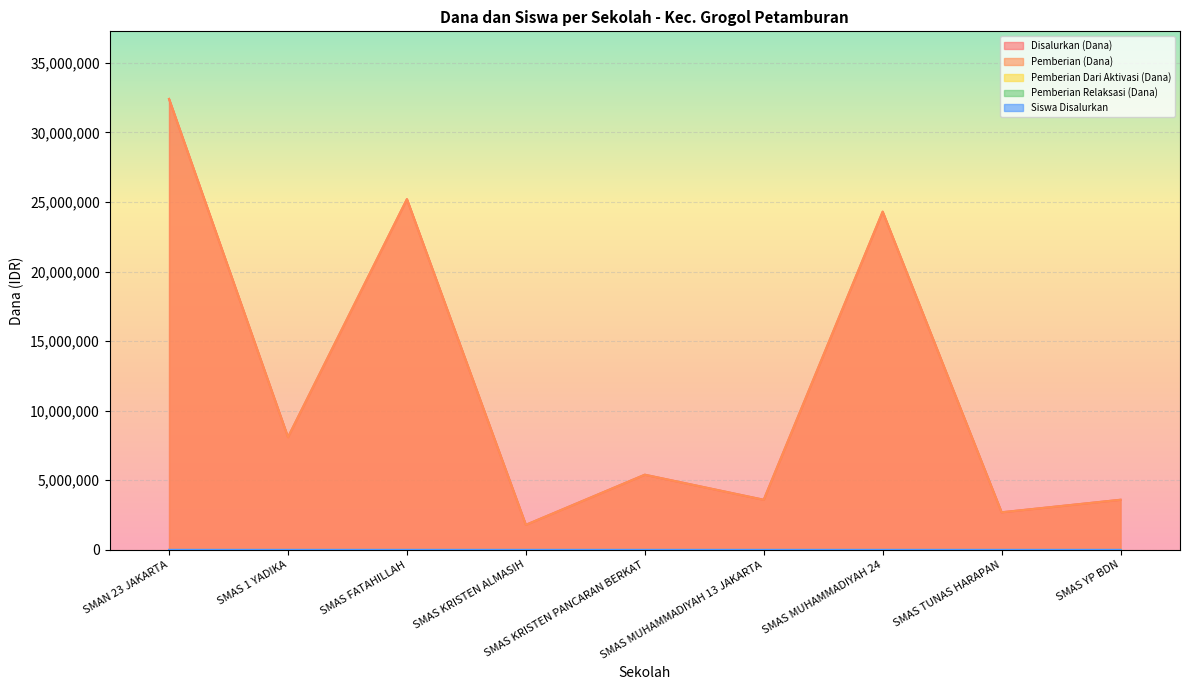

Which series has the largest range (max minus min)?

Disalurkan (Dana)